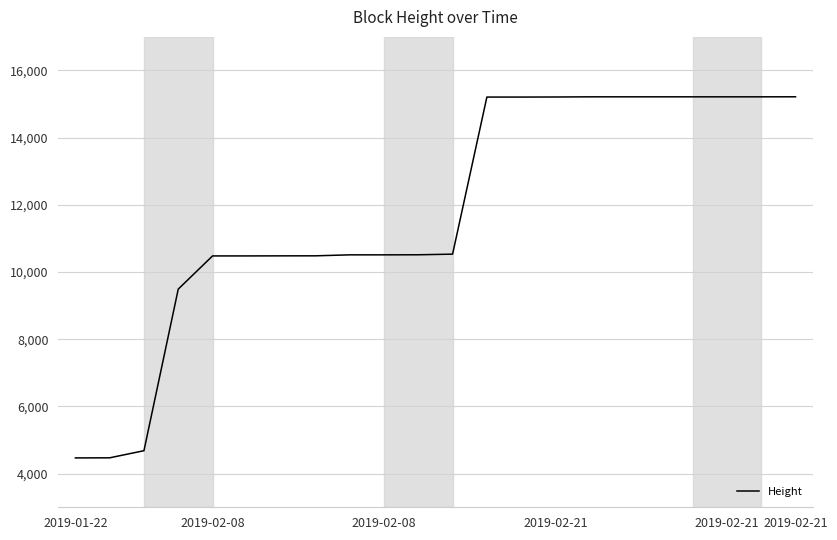

What is the smallest value displayed?

4469